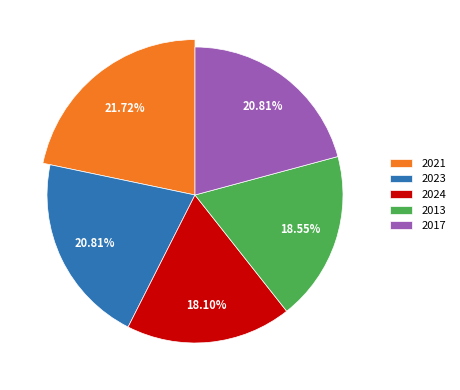

To the nearest percent, what portion does 2023 represent?

21%